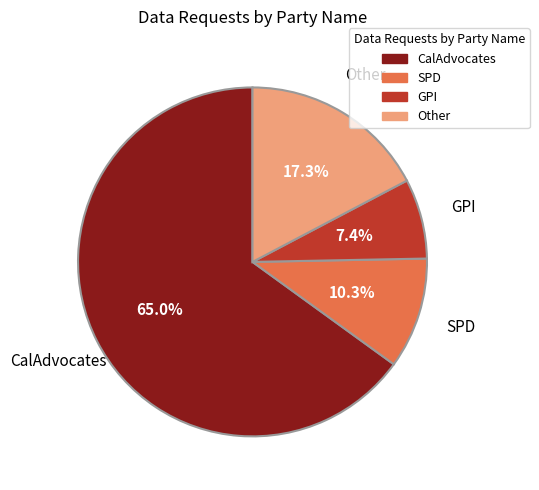

Between SPD and Other, which is larger?

Other